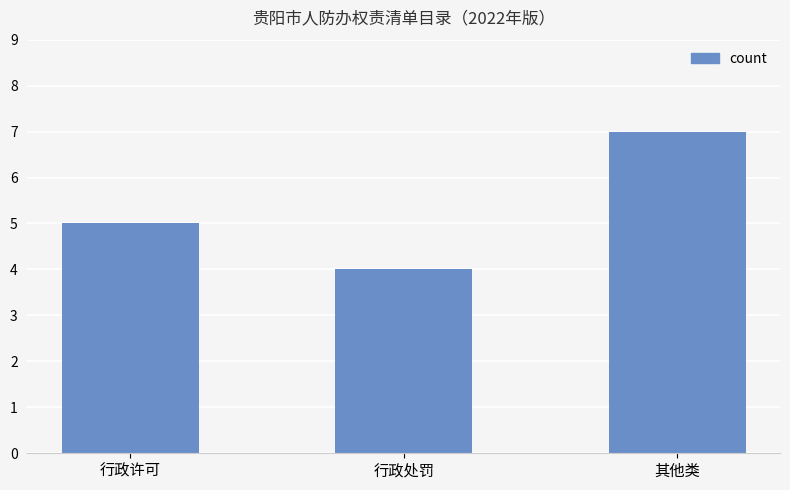

Between 行政许可 and 行政处罚, which is larger?

行政许可